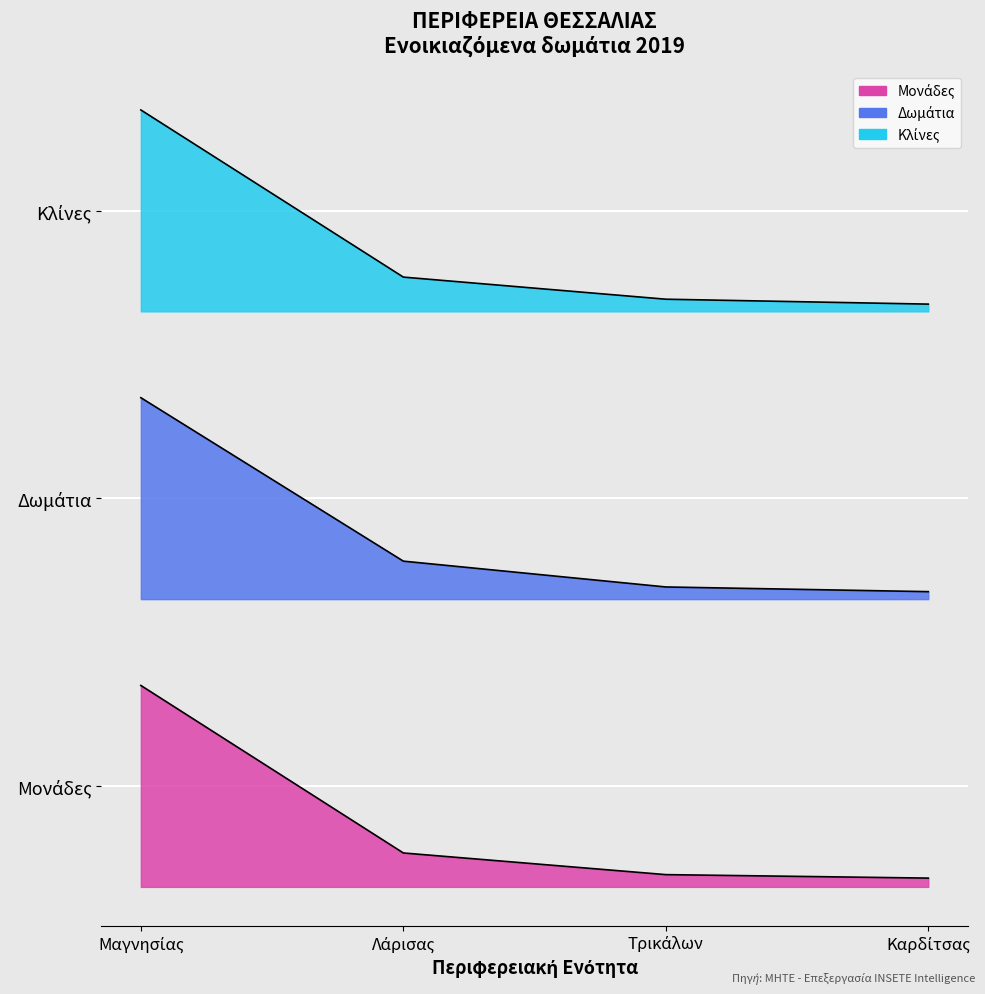

Which series has the largest range (max minus min)?

Κλίνες